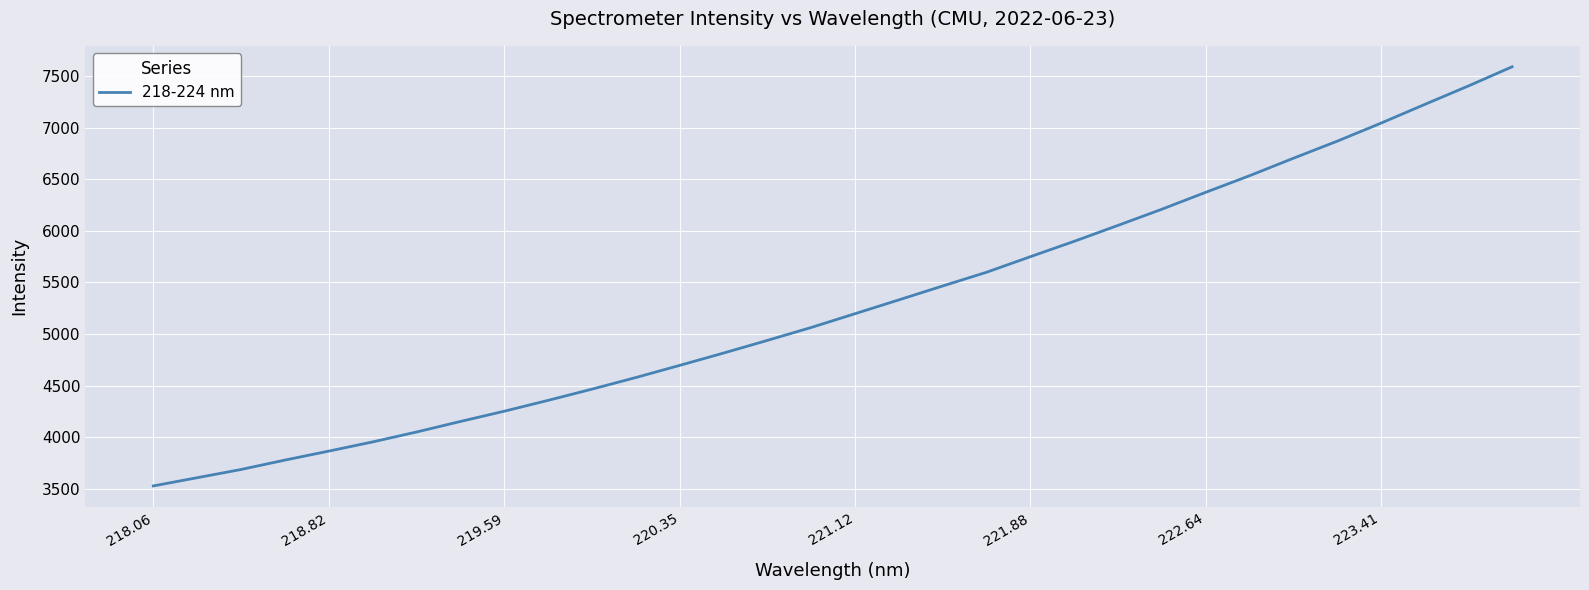

True or false: the data has more than 1 interior local peaks.

False